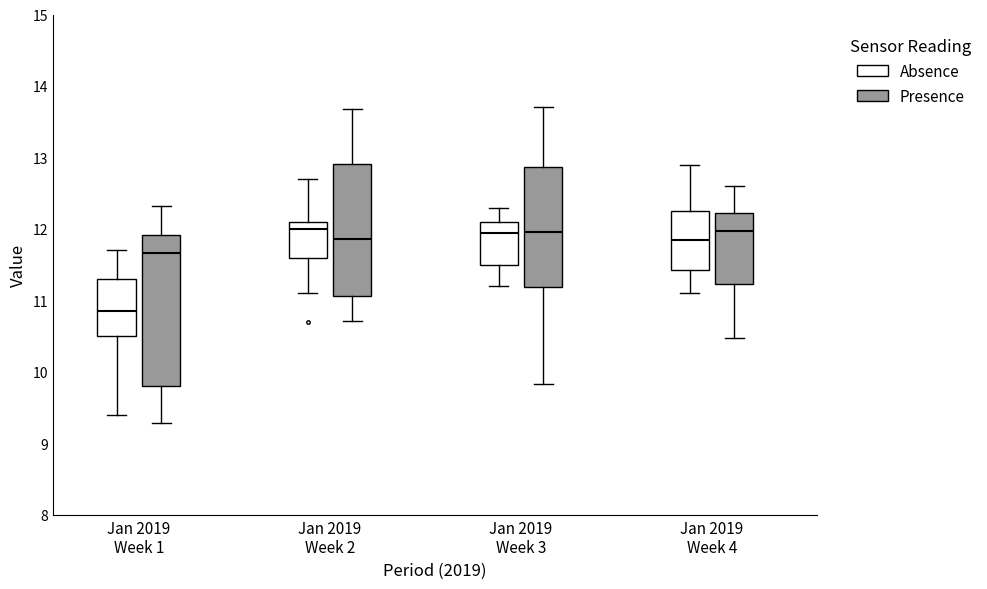

Reading left to right, transcribe this box plot: for each box, give where its median line is, the range the box spans, and where its two whiskers end, as read against the y-axis. The values are not printed on the chart, so give them approximately, as read against the axis.

Jan 2019 Week 1 (Absence): median 10.9, box 10.5 to 11.3, whiskers 9.4 to 11.7
Jan 2019 Week 1 (Presence): median 11.7, box 9.8 to 11.9, whiskers 9.3 to 12.3
Jan 2019 Week 2 (Absence): median 12.0, box 11.6 to 12.1, whiskers 11.1 to 12.7
Jan 2019 Week 2 (Presence): median 11.9, box 11.1 to 12.9, whiskers 10.7 to 13.7
Jan 2019 Week 3 (Absence): median 12.0, box 11.5 to 12.1, whiskers 11.2 to 12.3
Jan 2019 Week 3 (Presence): median 12.0, box 11.2 to 12.9, whiskers 9.8 to 13.7
Jan 2019 Week 4 (Absence): median 11.9, box 11.4 to 12.3, whiskers 11.1 to 12.9
Jan 2019 Week 4 (Presence): median 12.0, box 11.2 to 12.2, whiskers 10.5 to 12.6